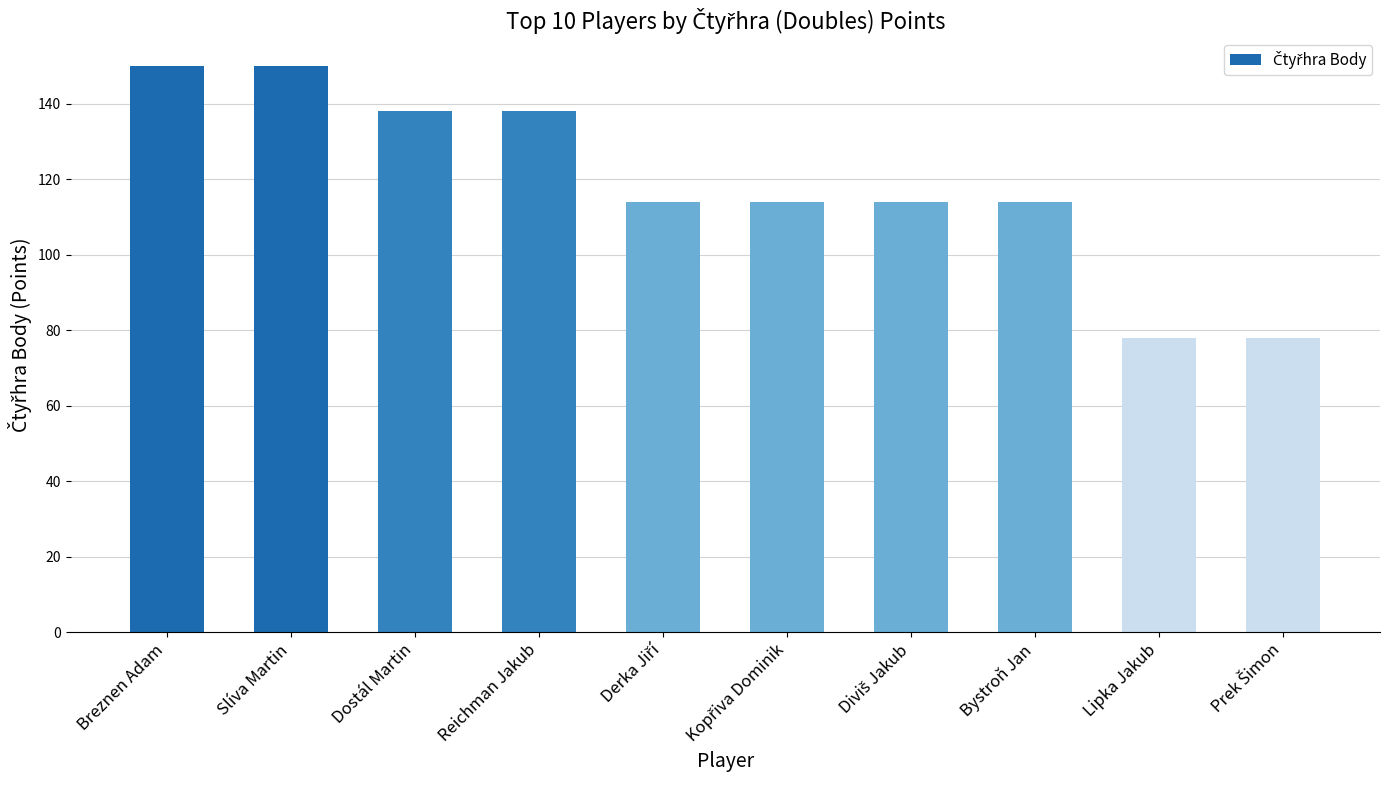

What is the label of the 8th bar from the left?

Bystroň Jan